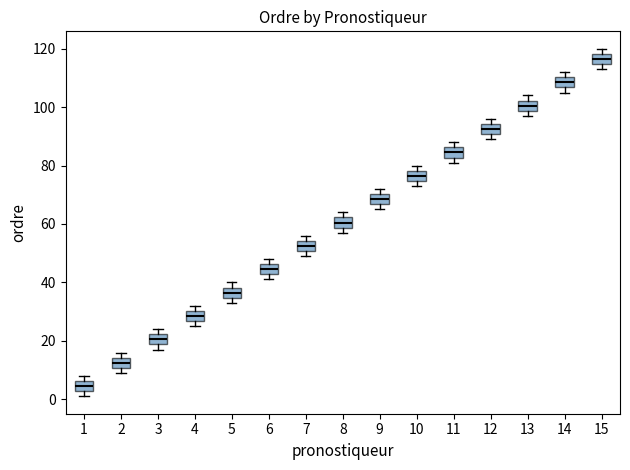

Which box has the lowest median line?

1